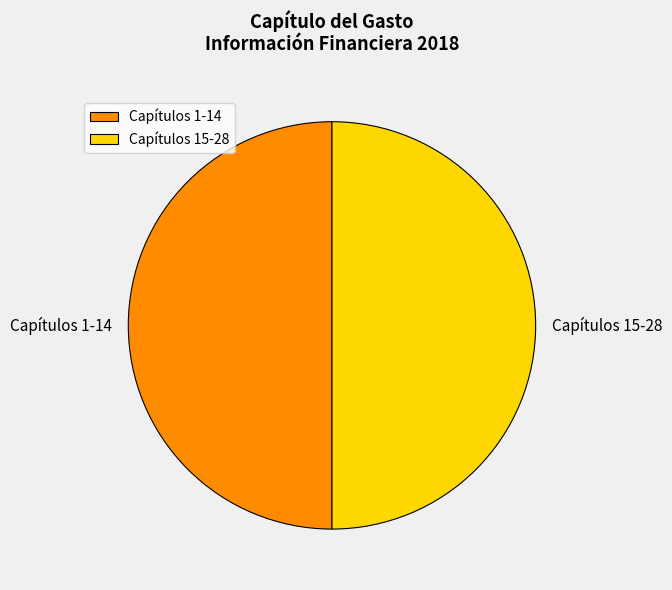

What is the ratio of the value at Capítulos 1-14 to the value at Capítulos 15-28?

1.0